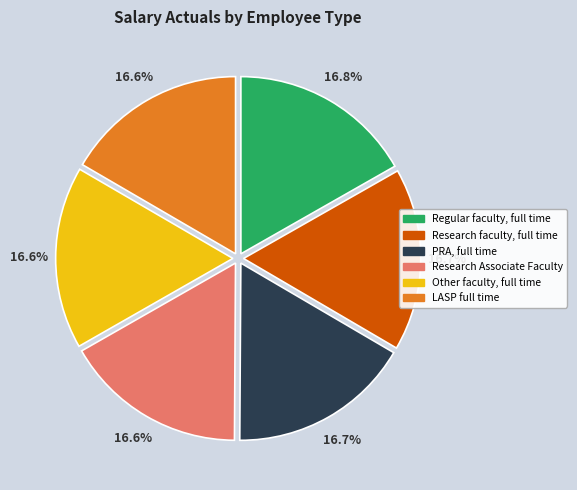

Is Research faculty, full time the majority of the pie?

No